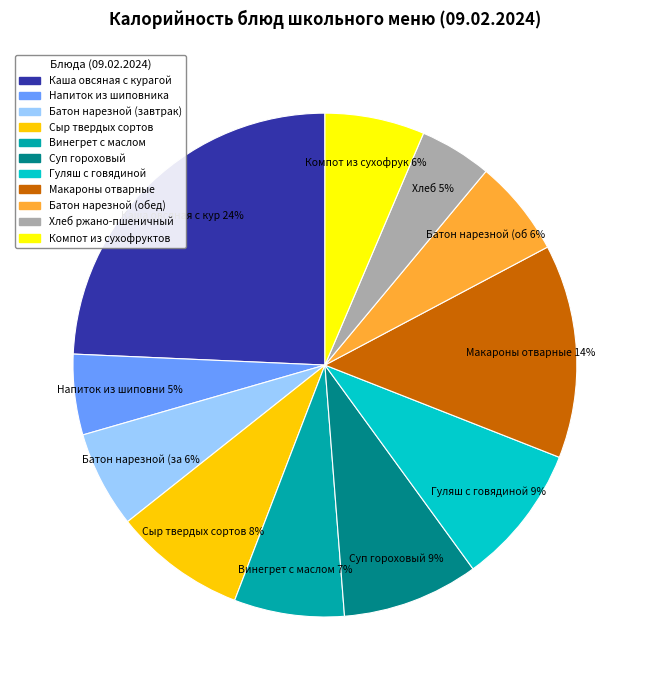

The Напиток из шиповника slice represents 1% of the pie. True or false?

False